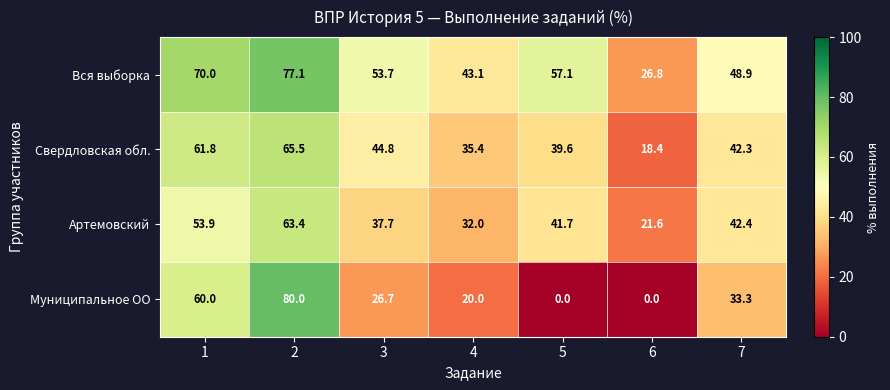

What is the total value across all series at 2?

286.0